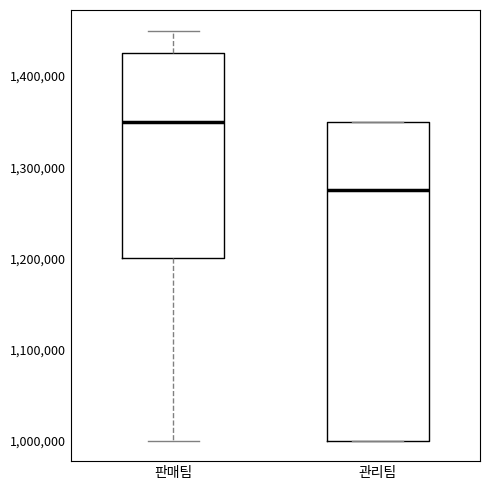

Comparing the boxes themselves (not the whiskers), which one is the tallest?

관리팀